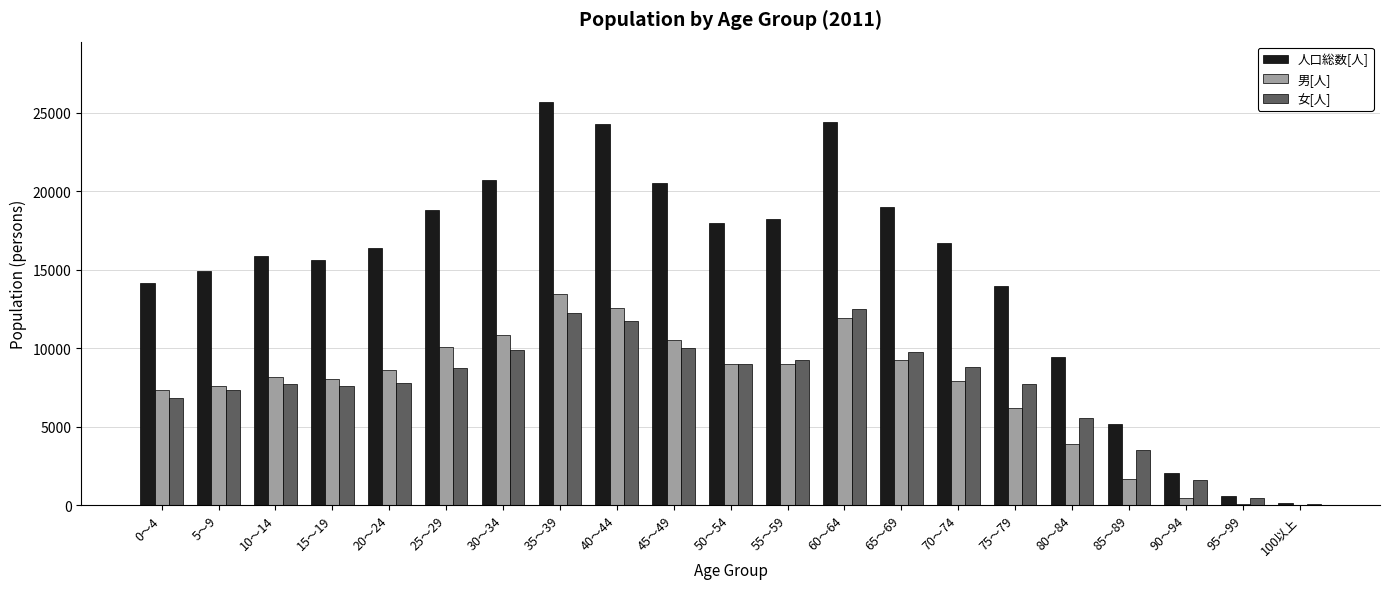

How many series are shown in this chart?

3